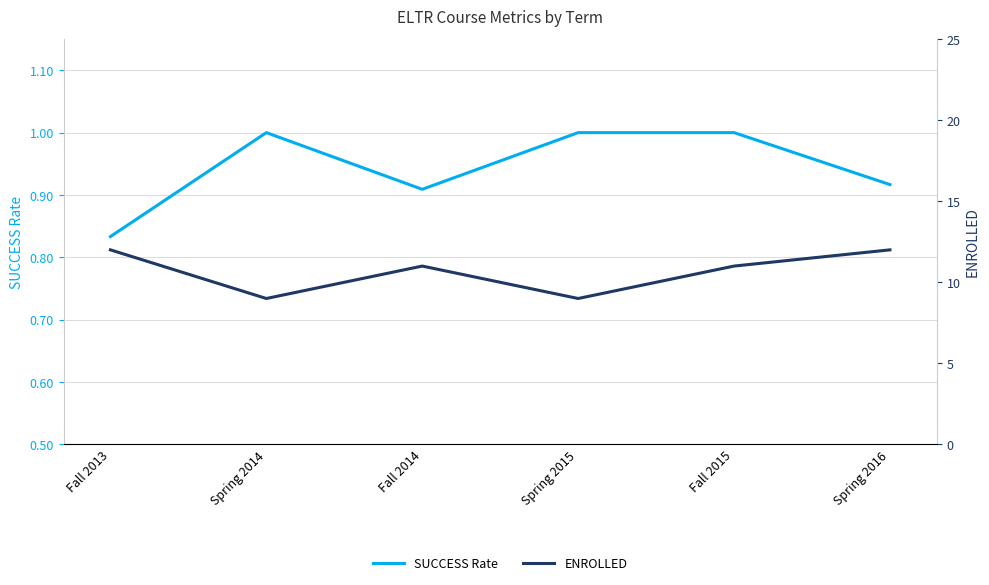

In ENROLLED, how many points are higher than both neighbors (excluding endpoints)?

1